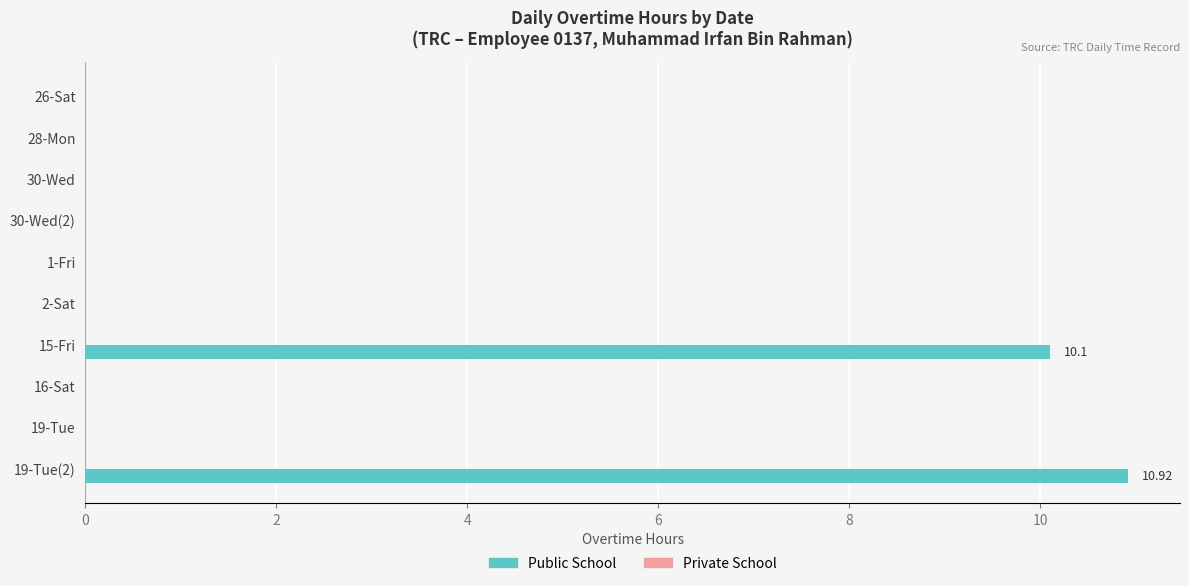

Which has a higher value, 1-Fri or 15-Fri?

15-Fri